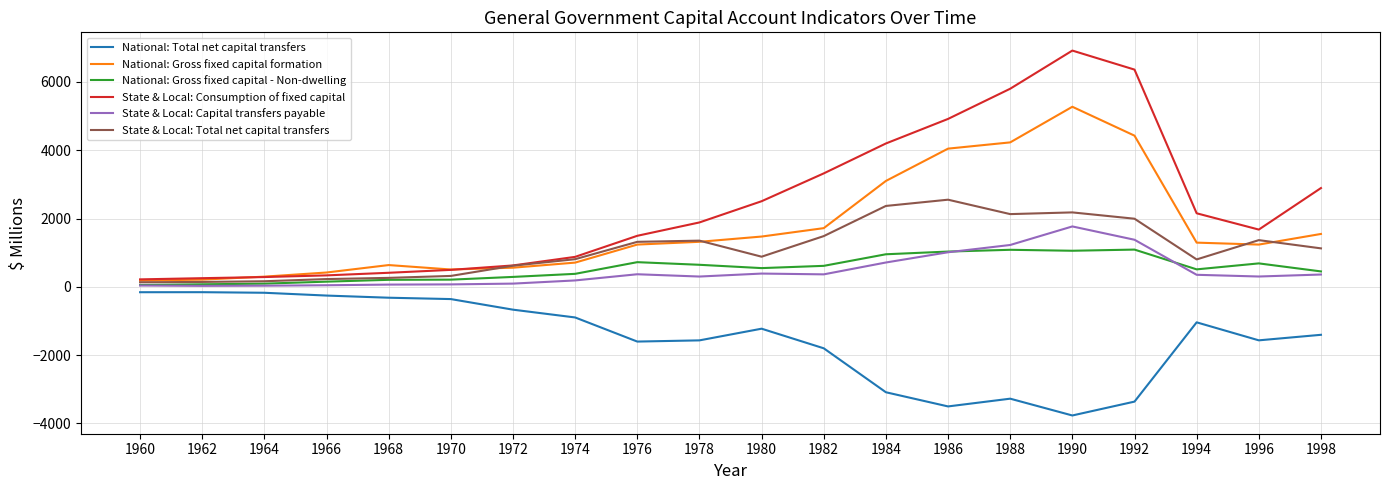

Which series has the widest spread of values?

State & Local: Consumption of fixed capital